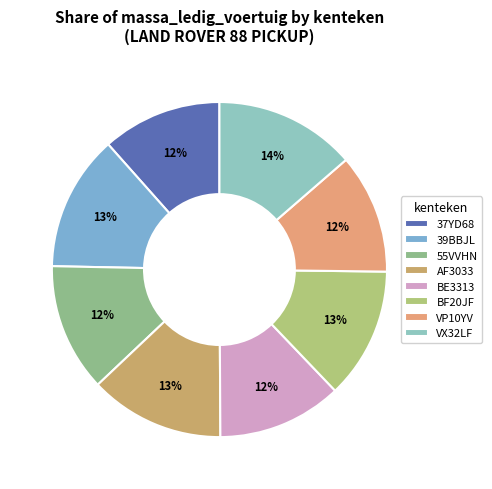

What is the ratio of the value at AF3033 to the value at VP10YV?

1.1